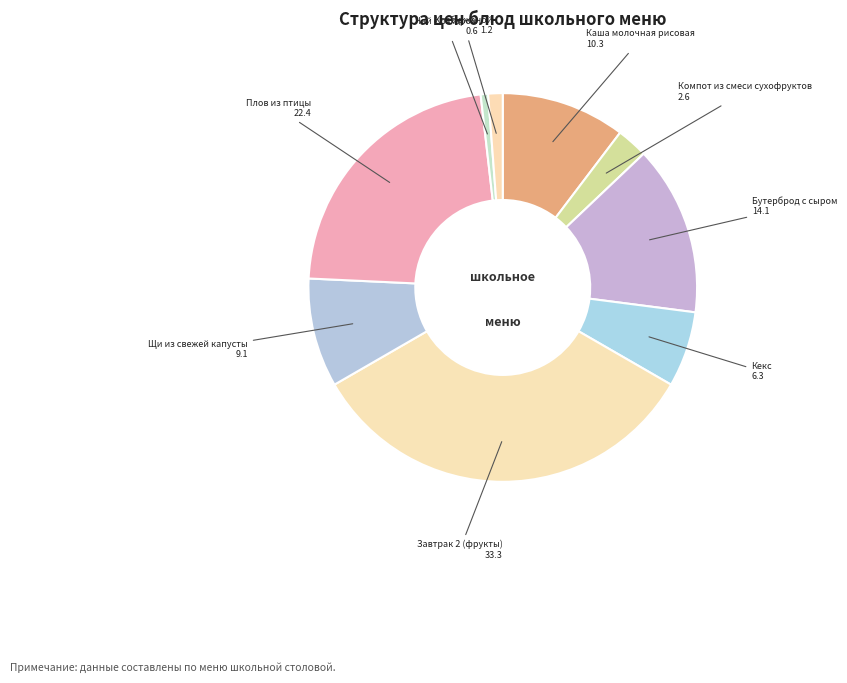

How many slices are in this pie chart?

9